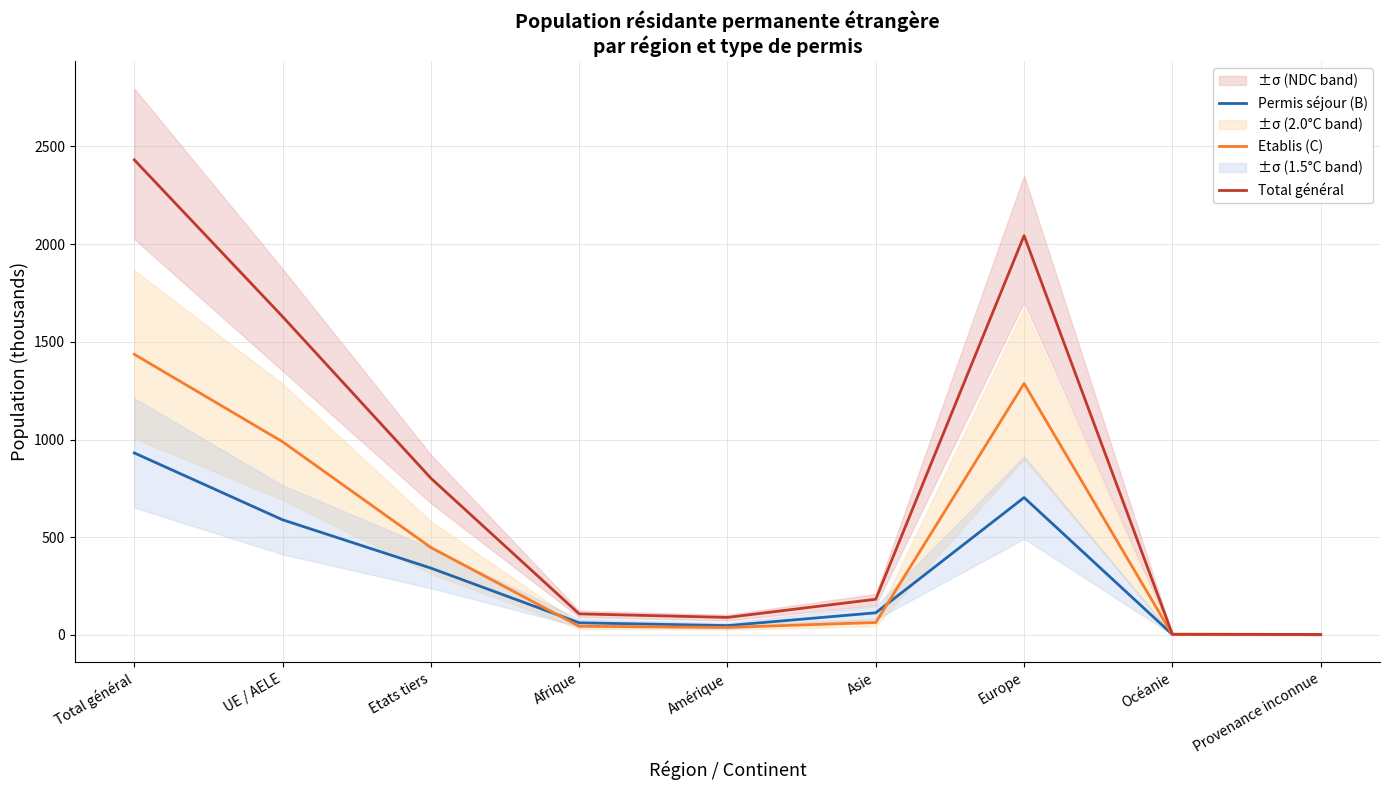

The Etablis (C) series shows 1436.3 at Total général. True or false?

True